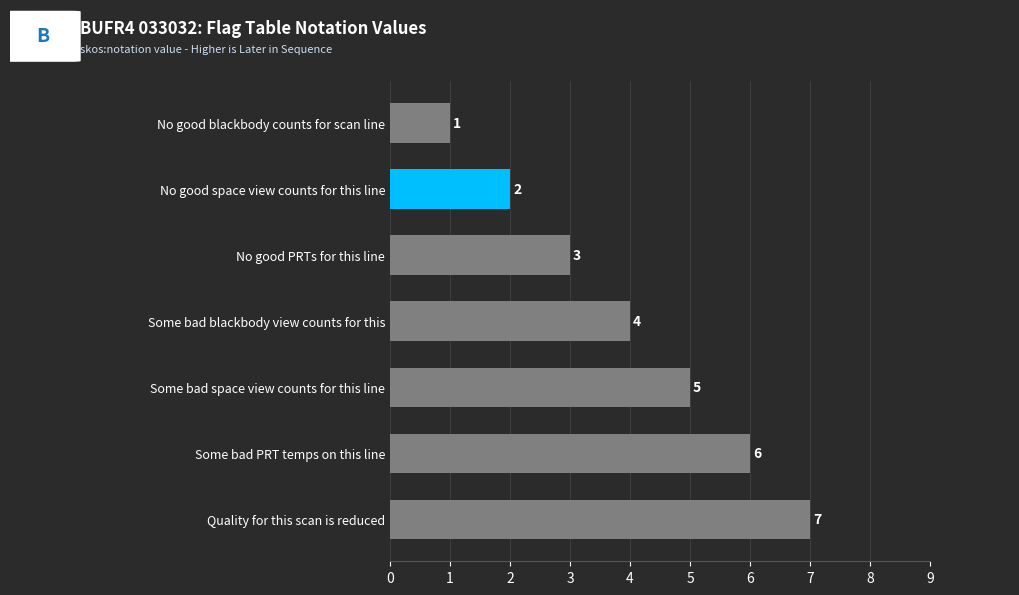

List the labels in order of value, smallest first.

No good blackbody counts for scan line, No good space view counts for this line, No good PRTs for this line, Some bad blackbody view counts for this, Some bad space view counts for this line, Some bad PRT temps on this line, Quality for this scan is reduced